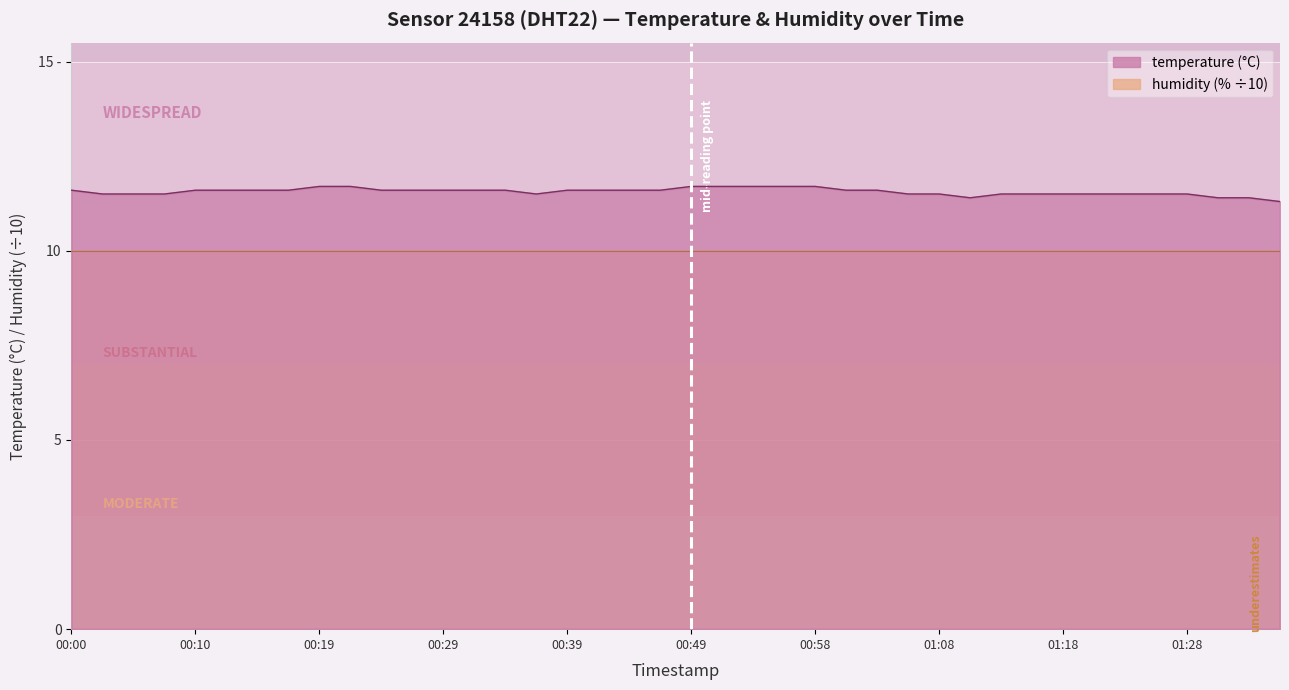

List the labels in order of value, smallest first.

01:35, 01:11, 01:30, 01:33, 00:02, 00:05, 00:07, 00:36, 01:06, 01:08, 01:13, 01:15, 01:18, 01:20, 01:23, 01:25, 01:28, 00:00, 00:10, 00:12, 00:14, 00:17, 00:24, 00:27, 00:29, 00:32, 00:34, 00:39, 00:41, 00:44, 00:46, 01:01, 01:03, 00:19, 00:22, 00:49, 00:51, 00:54, 00:56, 00:58